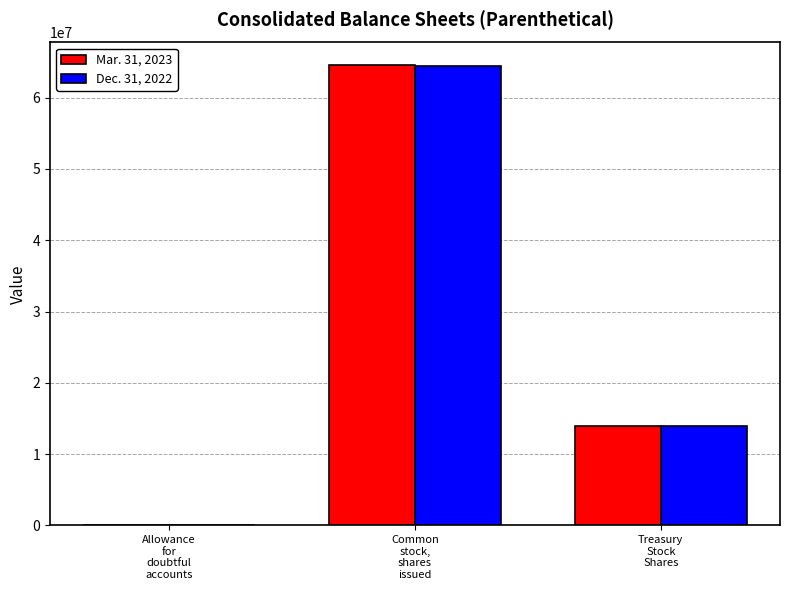

Count the Mar. 31, 2023 values in the range 5366 to 64503561.

3